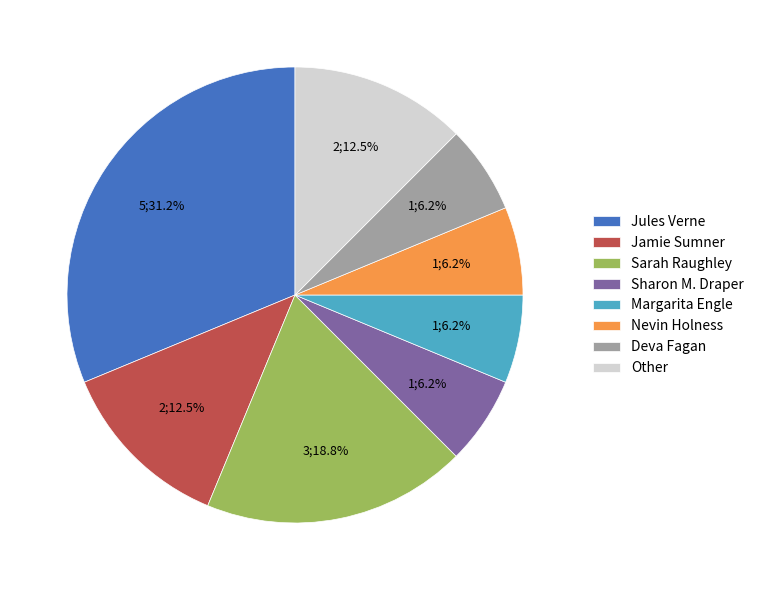

Is the sum of Deva Fagan and Nevin Holness greater than half?

No